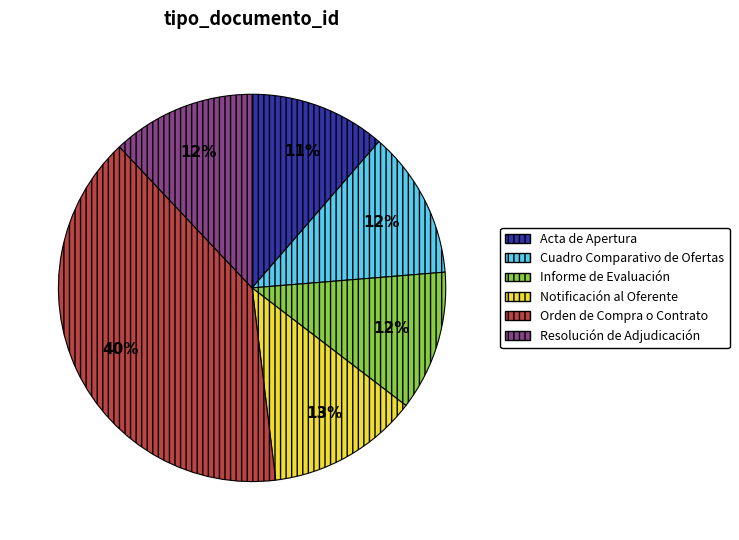

To the nearest percent, what percentage of the pie is Resolución de Adjudicación?

12%